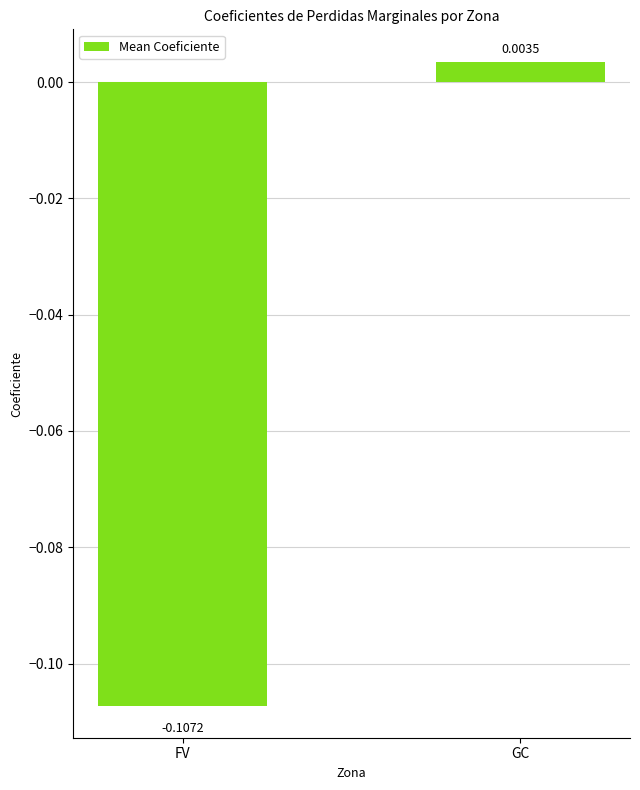

The chart shows a value of -0.2 at FV. True or false?

False